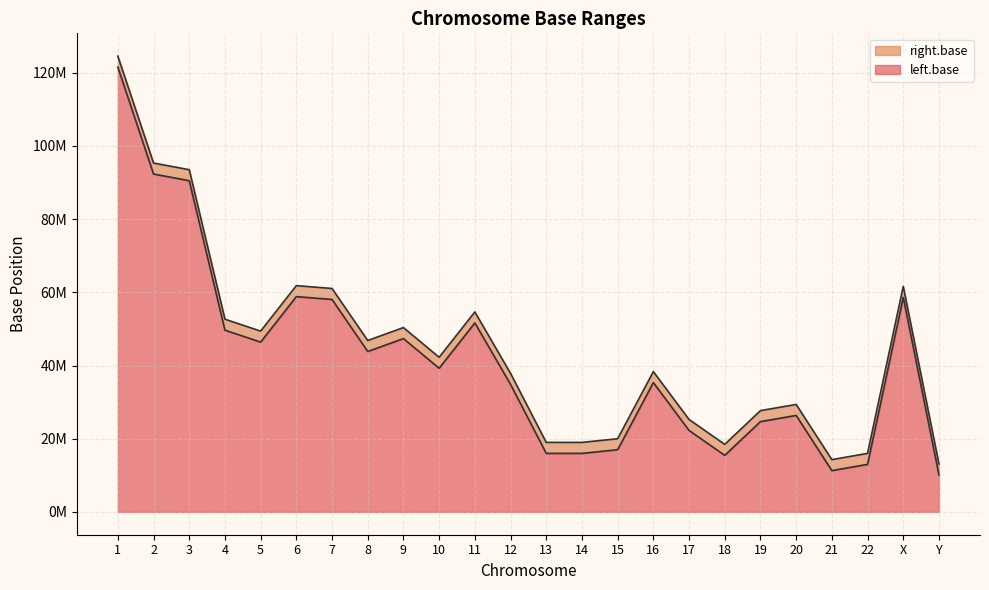

Is the value of left.base at 11 greater than the value of right.base at 20?

Yes